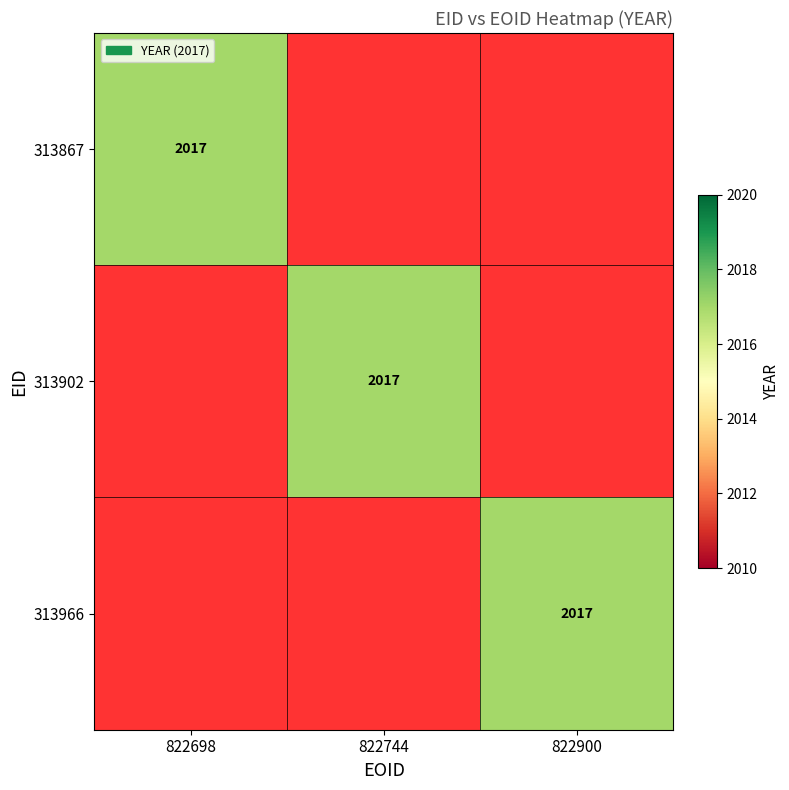

Where is 313867 nearest to the value 1008?

822744